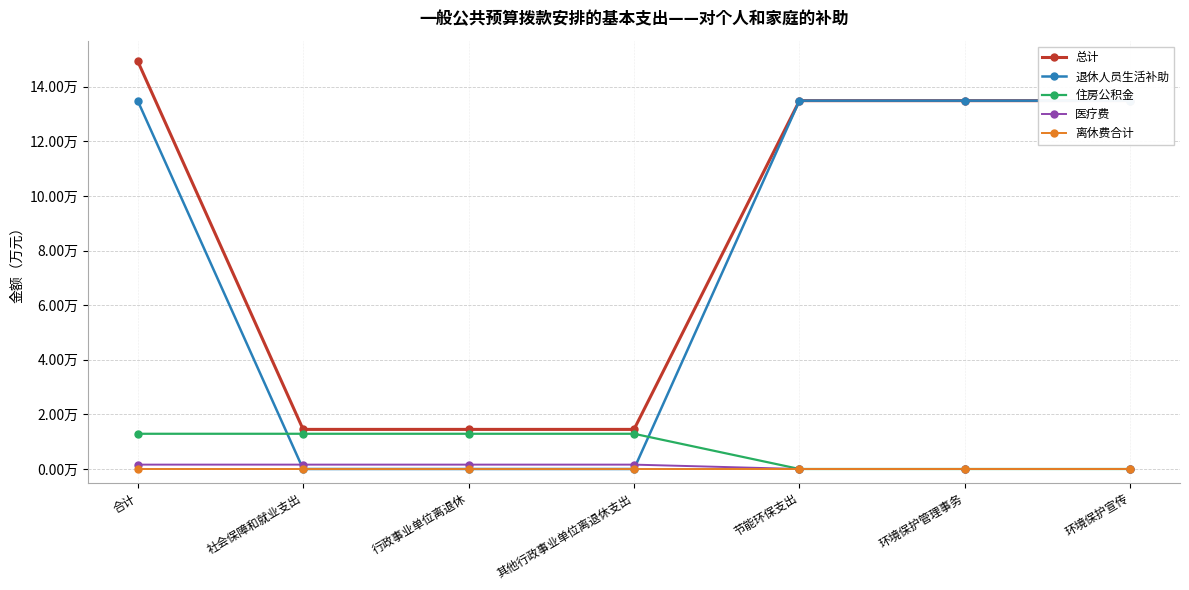

What is the maximum value shown in the chart?

14.9